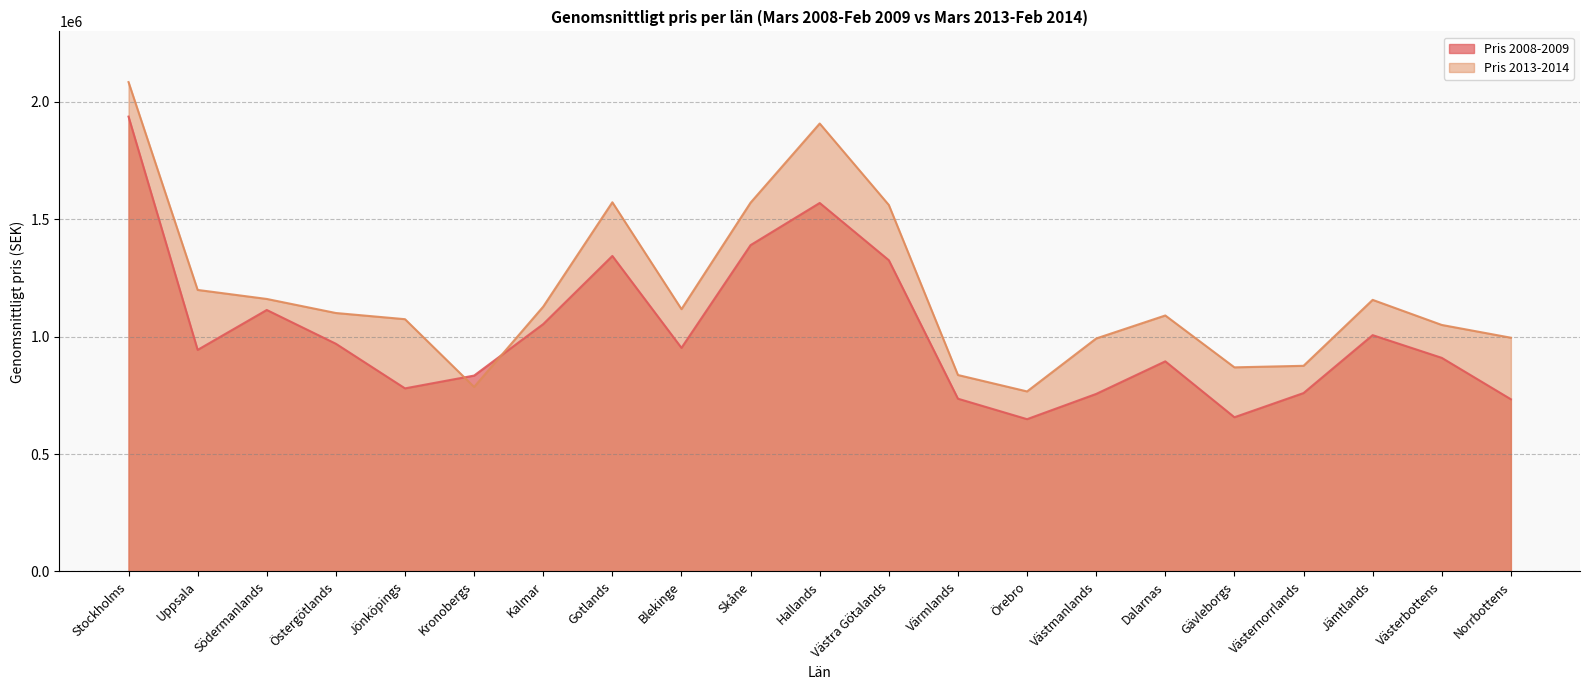

At which label does Pris 2013-2014 reach its minimum?

Örebro